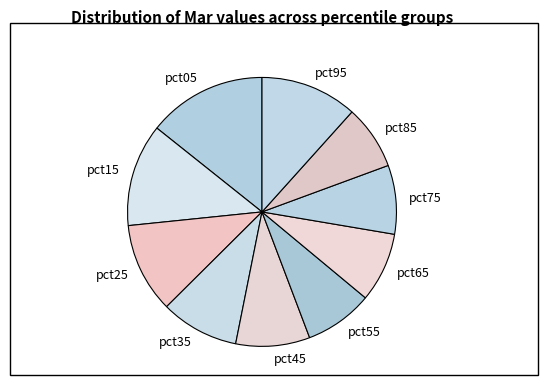

Does pct05 account for over 50% of the chart?

No